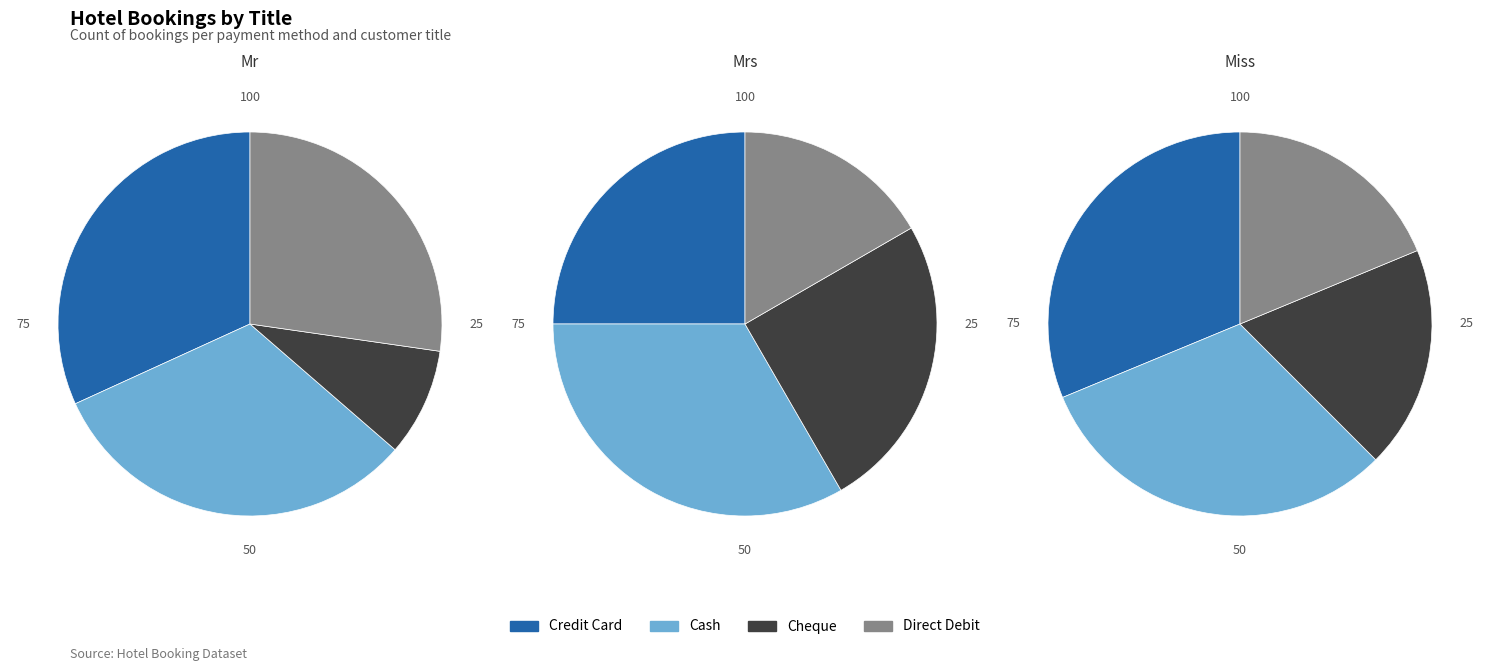

Is the sum of Miss and Mrs greater than half?

Yes